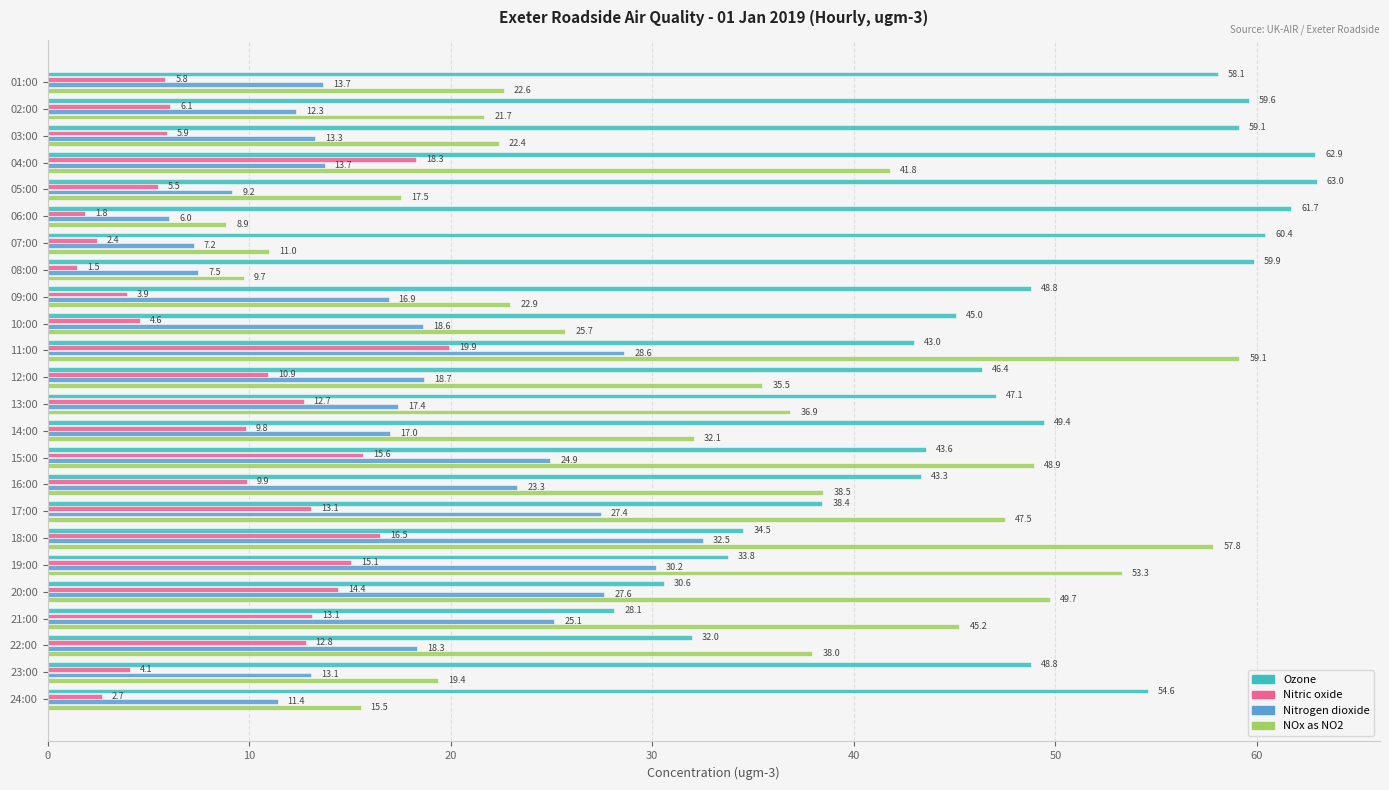

List the series in order of their peak value, highest first.

Ozone, NOx as NO2, Nitrogen dioxide, Nitric oxide